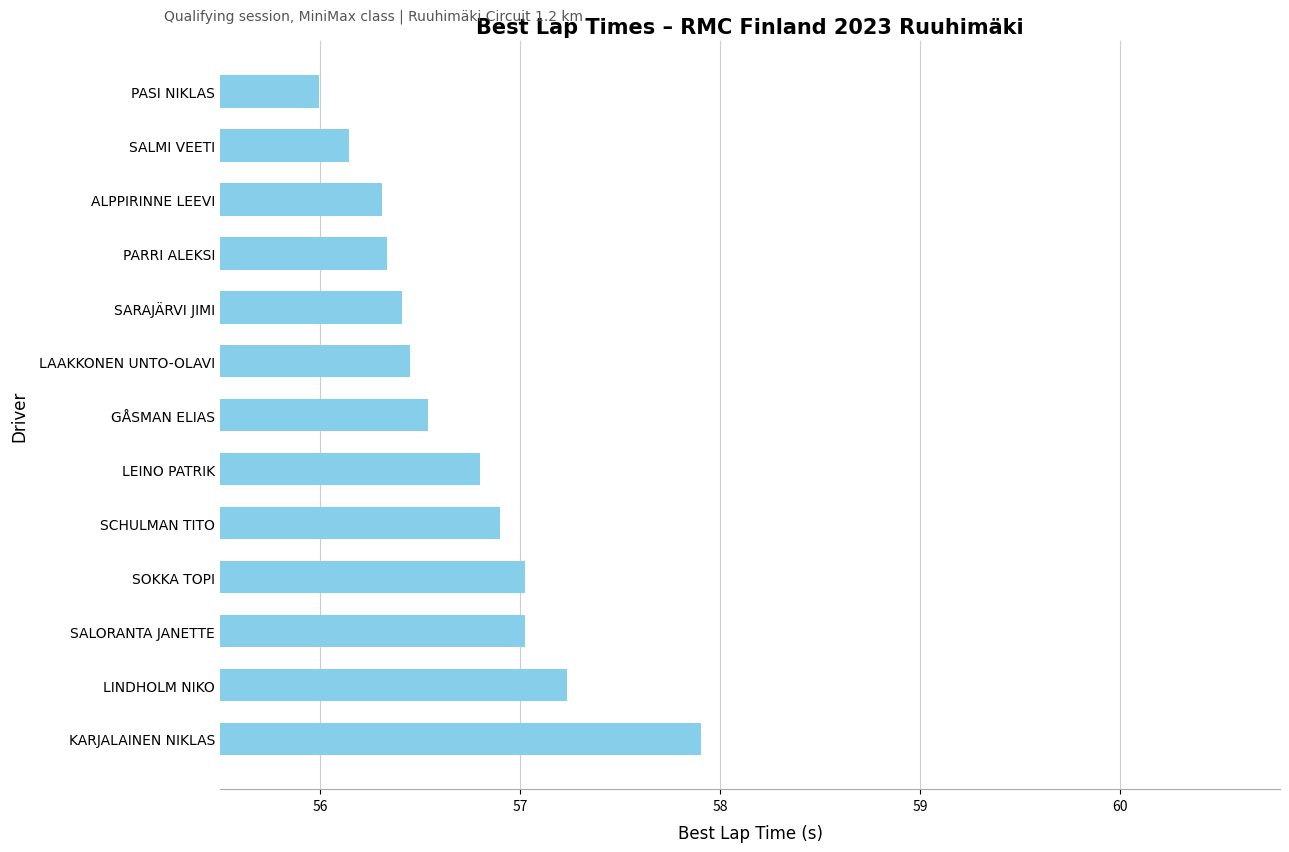

Which category has the lowest value across all series?

PASI NIKLAS